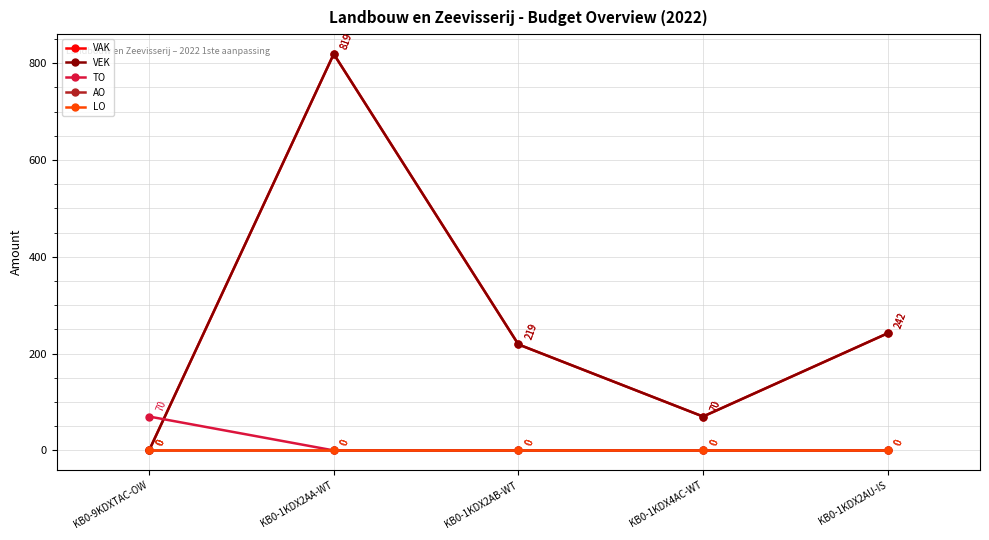

Reading left to right, list all the values displayed in this chart.

VAK: 0	819	219	70	242
VEK: 0	819	219	70	242
TO: 70	0	0	0	0
AO: 0	0	0	0	0
LO: 0	0	0	0	0